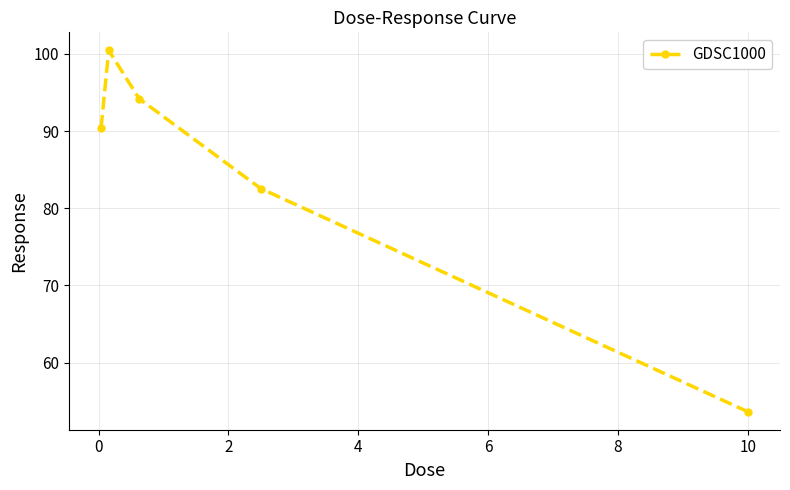

What is the value of the 2nd point from the left?

100.5